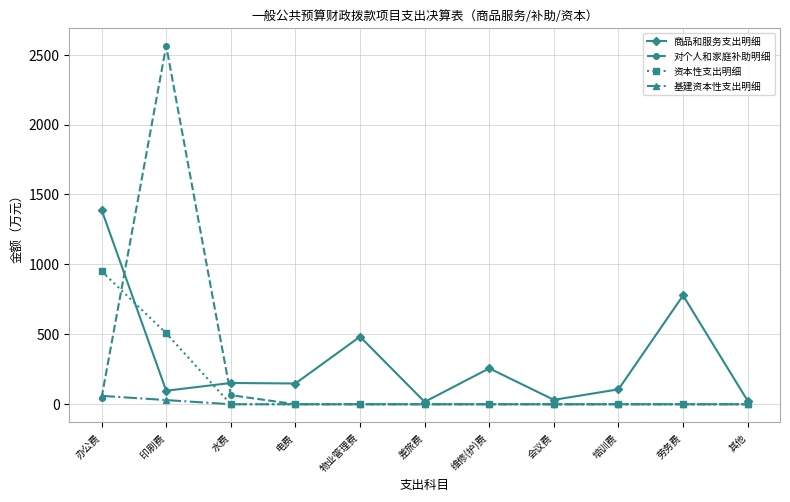

Is this an area chart (filled region under the line)?

No